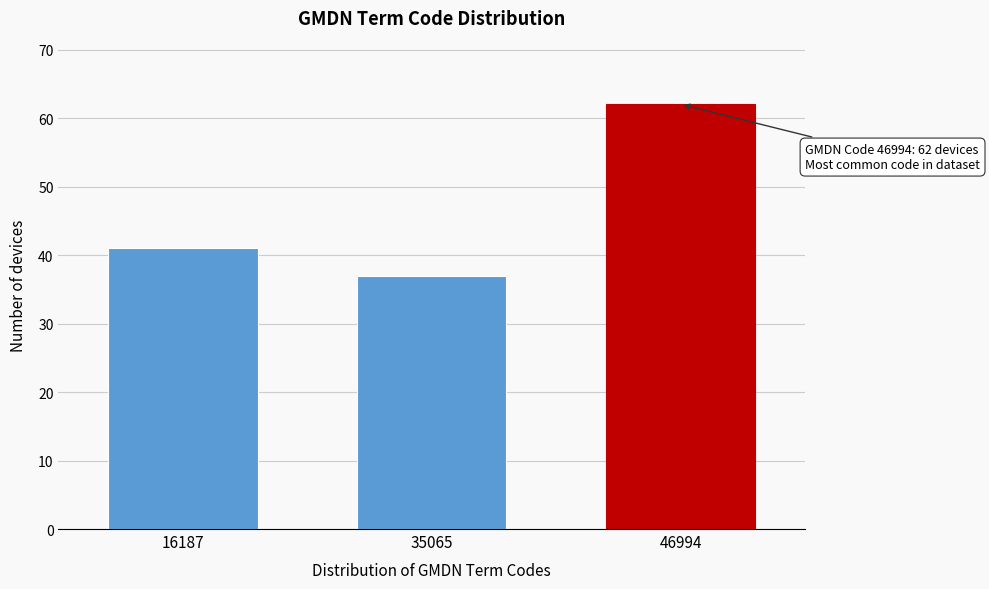

Reading left to right, extract all data points from this chart.

41	37	62